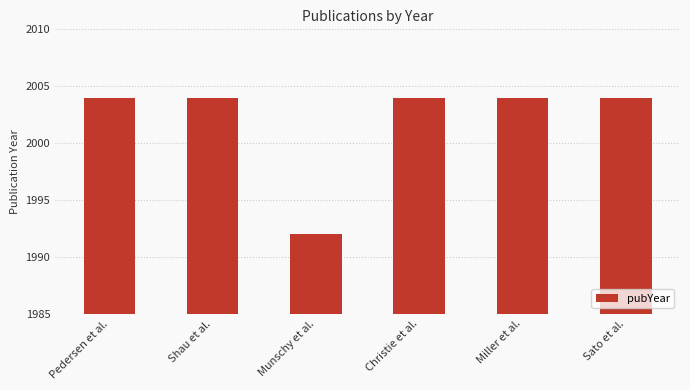

What is the difference between the maximum and minimum values?

12